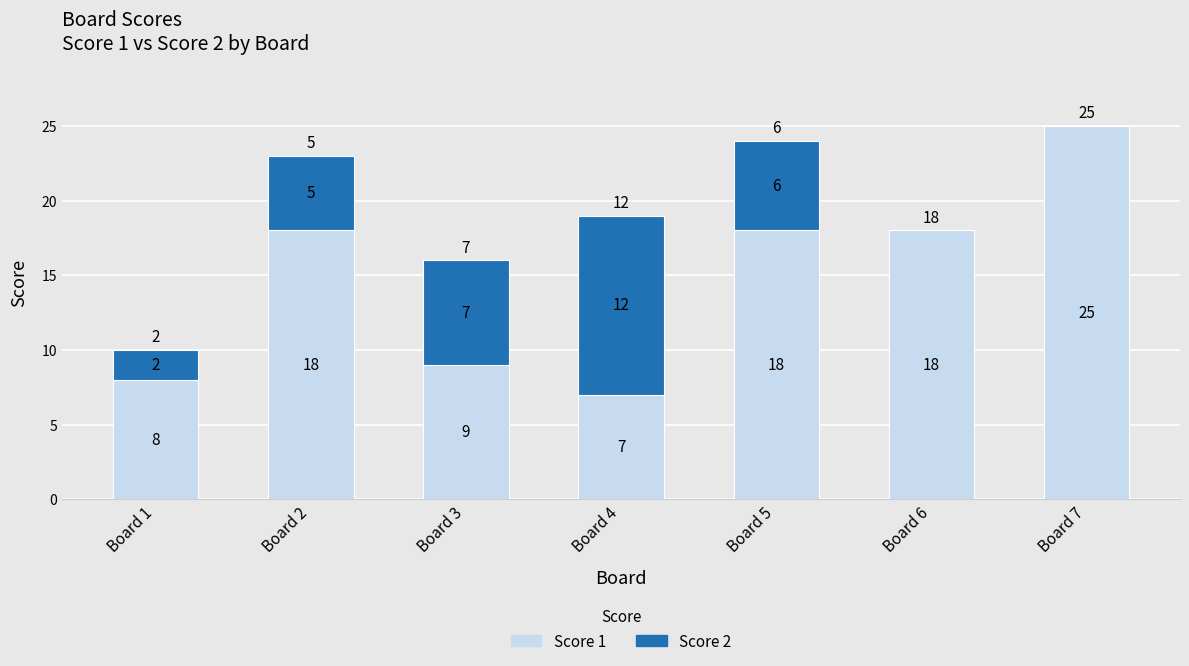

The Score 1 series shows 25 at Board 7. True or false?

True